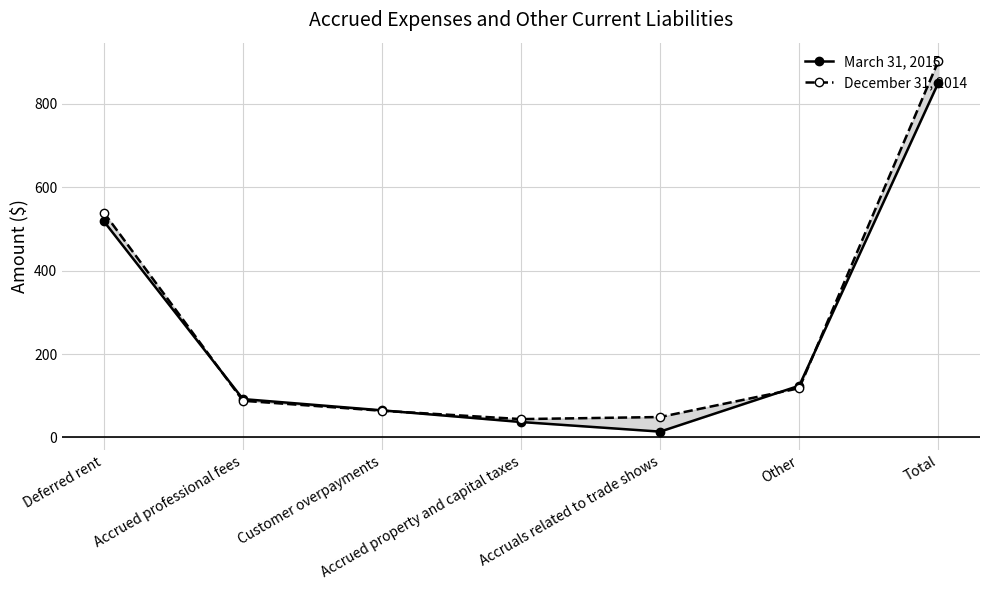

At which category does March 31, 2015 reach its first local valley?

Accruals related to trade shows